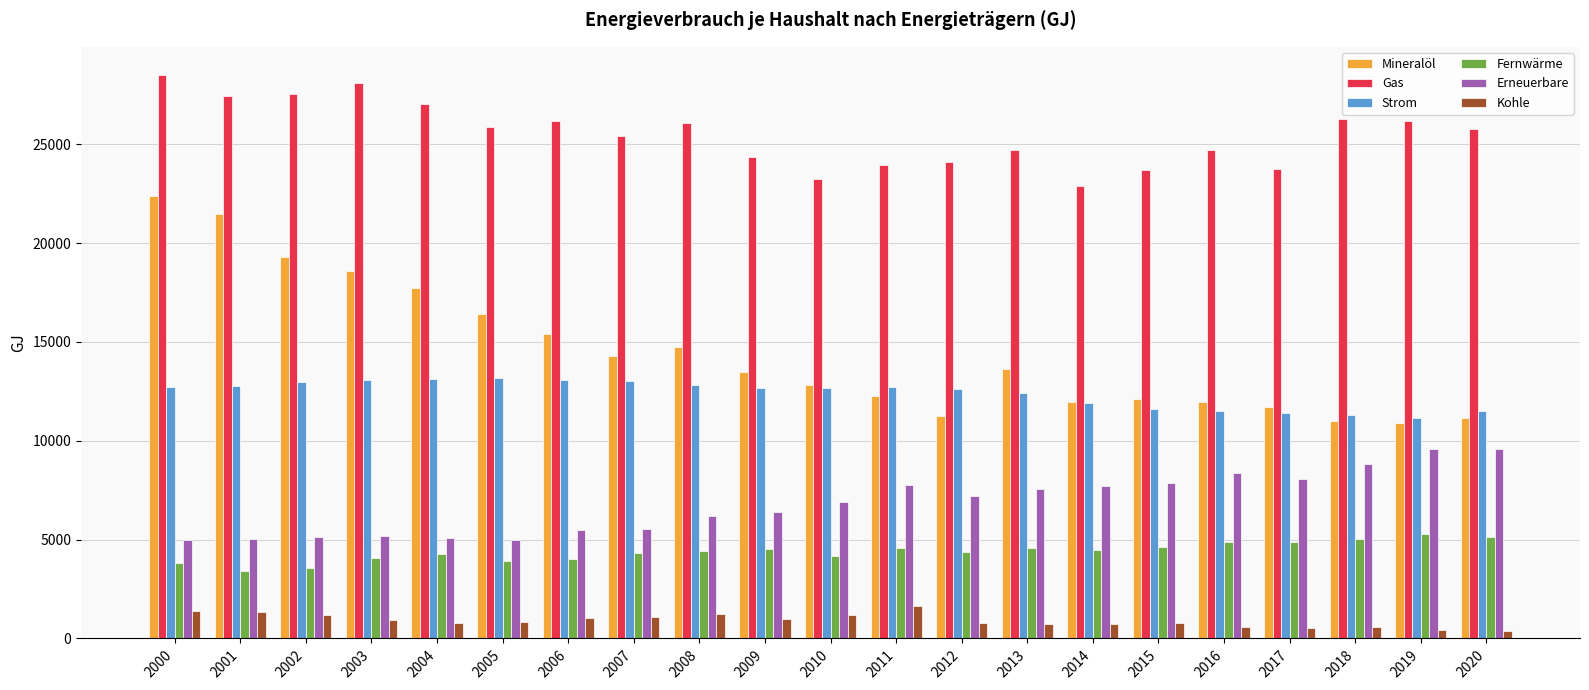

What is the smallest value displayed?

377.8